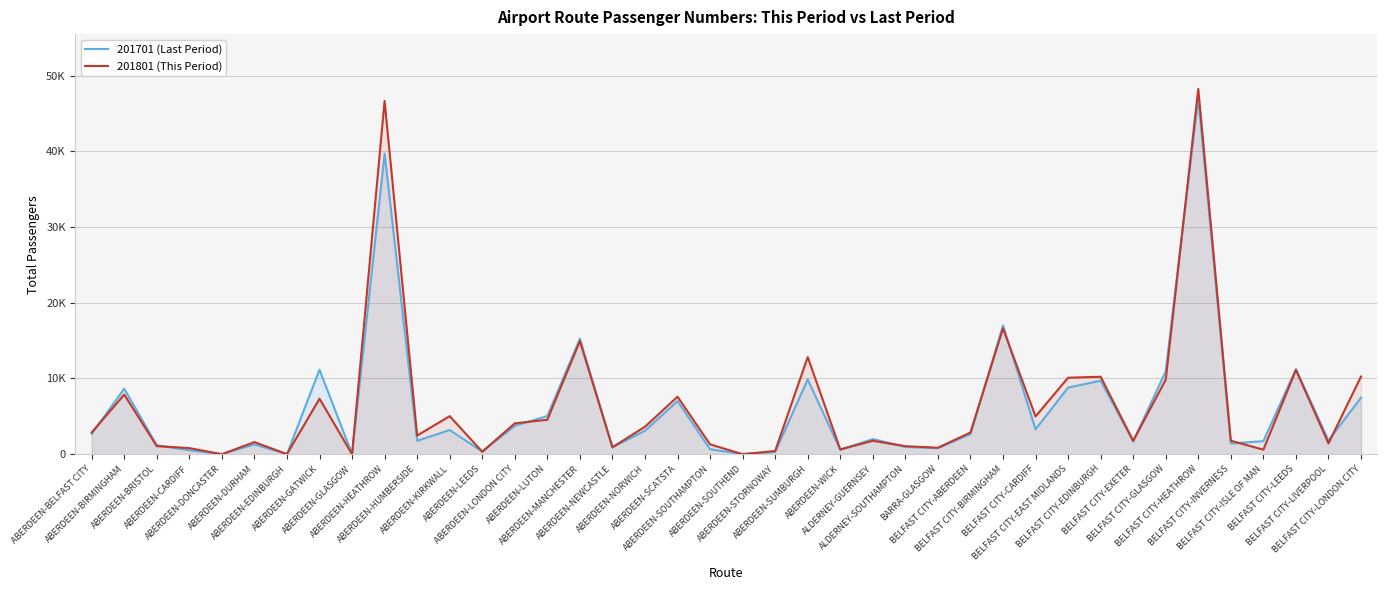

At which category is the sum across all series the highest?

BELFAST CITY-HEATHROW